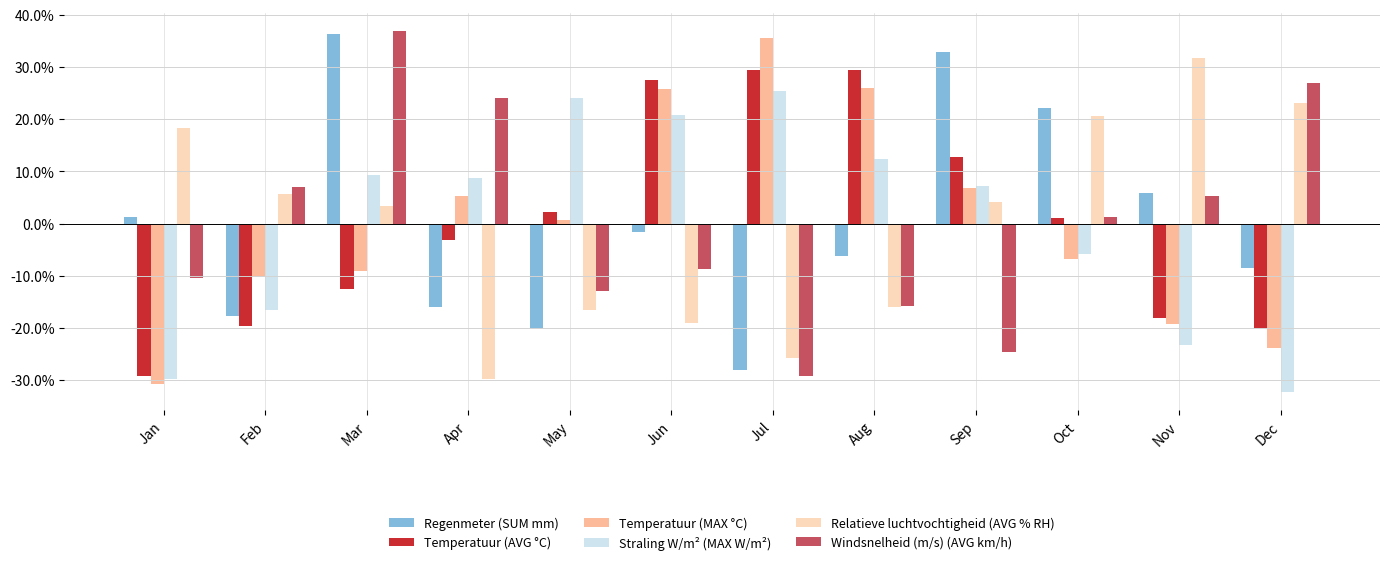

Are the bars horizontal?

No